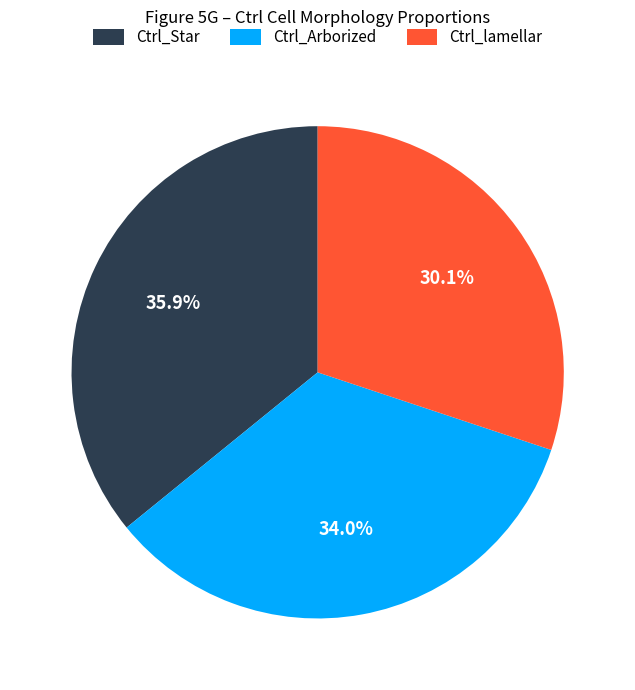

Is there any slice that represents more than half of the pie?

No